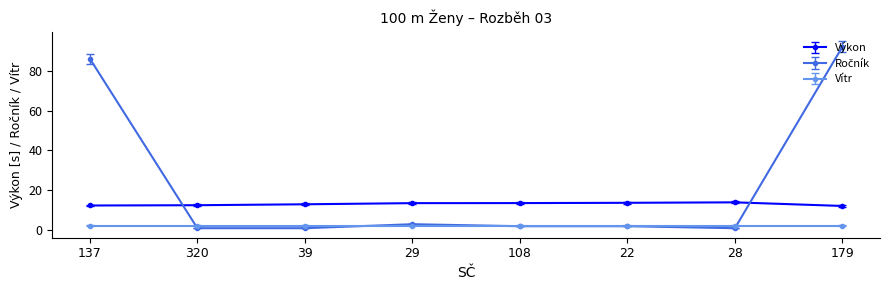

What is the value of the Výkon point at the 3rd from the left?

13.0